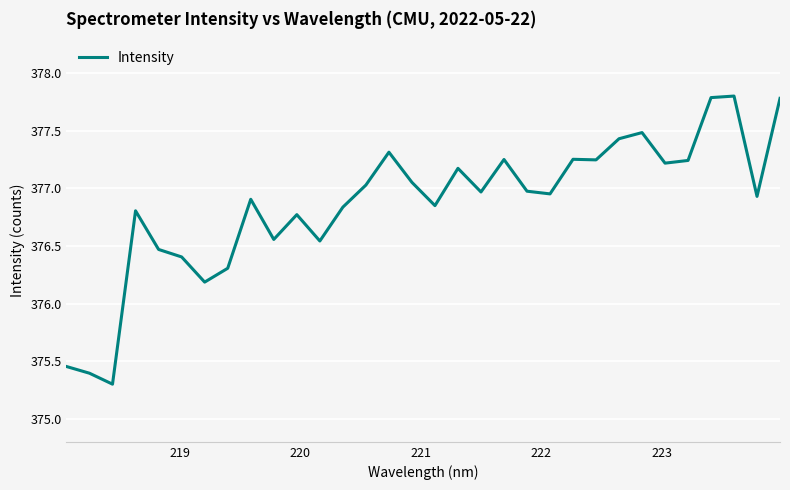

What is the minimum value shown in the chart?

375.3